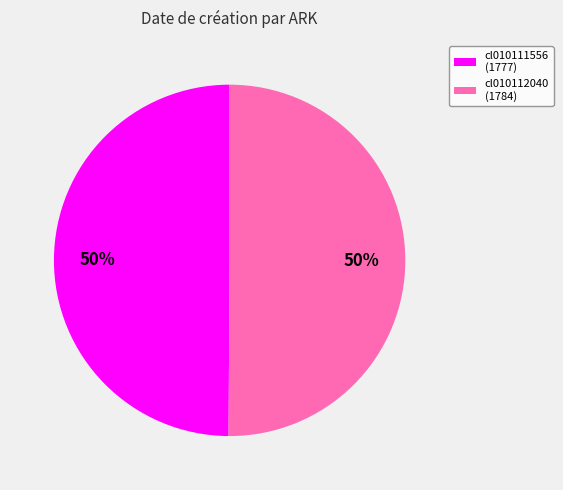

What percentage is the cl010111556 slice, to the nearest percent?

50%